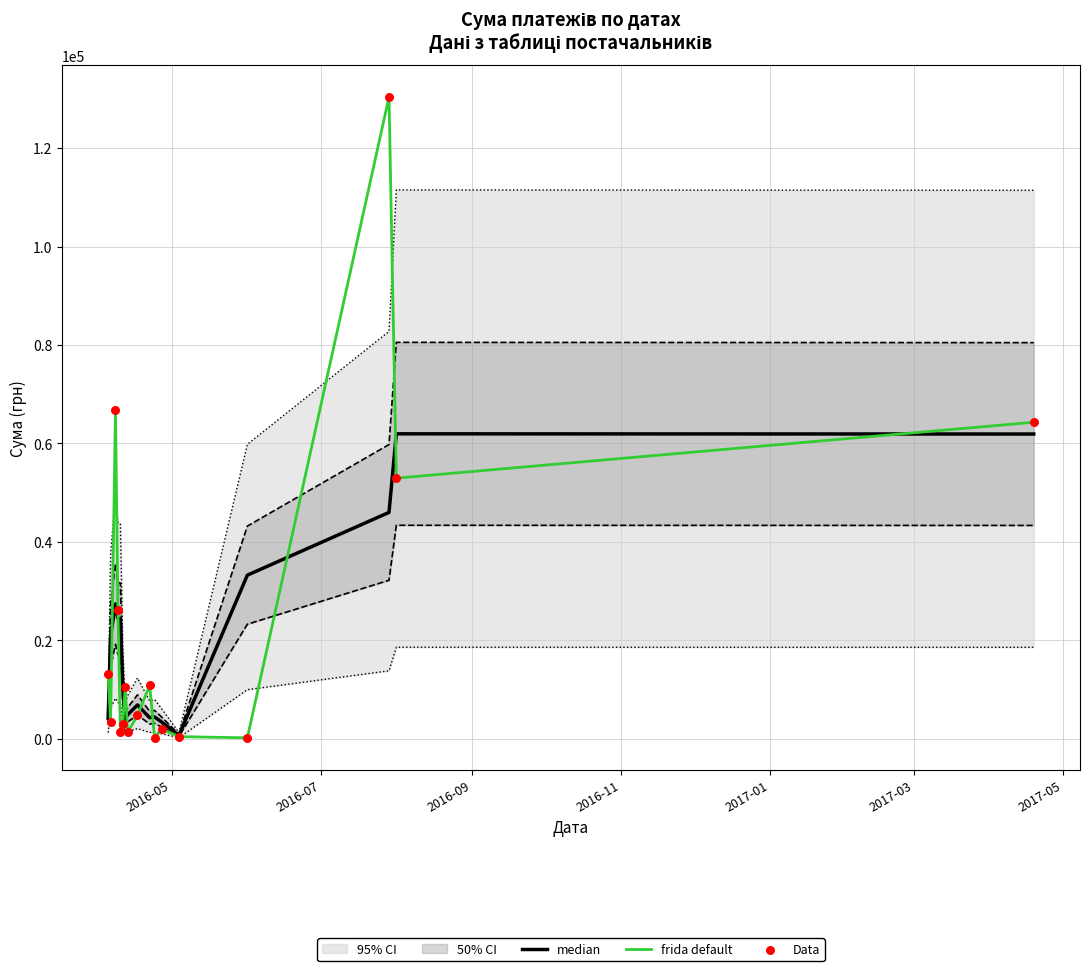

Is the value of Data at 2016-05 greater than the value of frida default at 15?

No